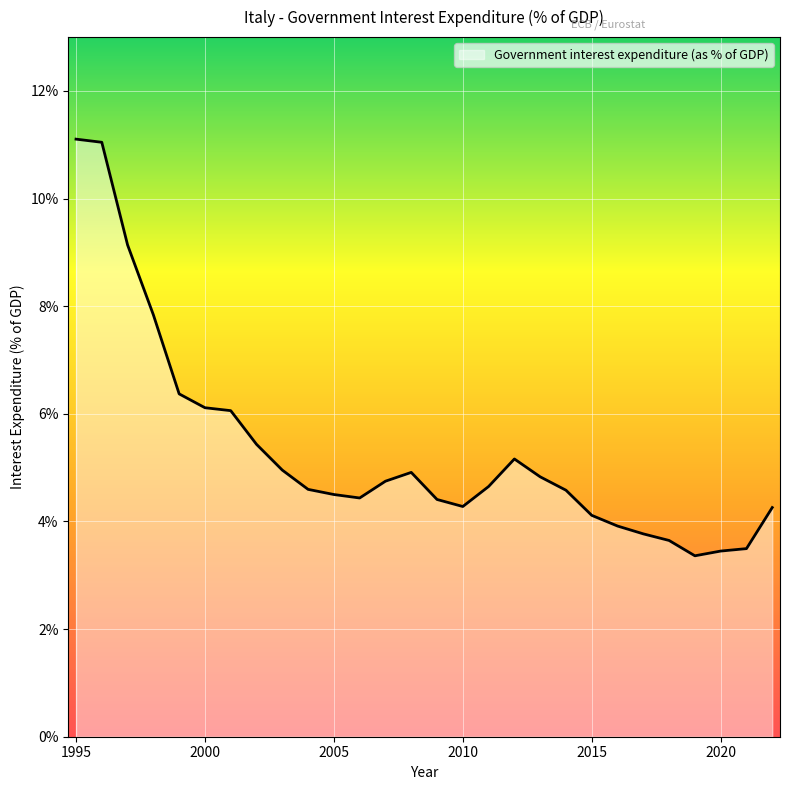

What is the minimum value shown in the chart?

3.4